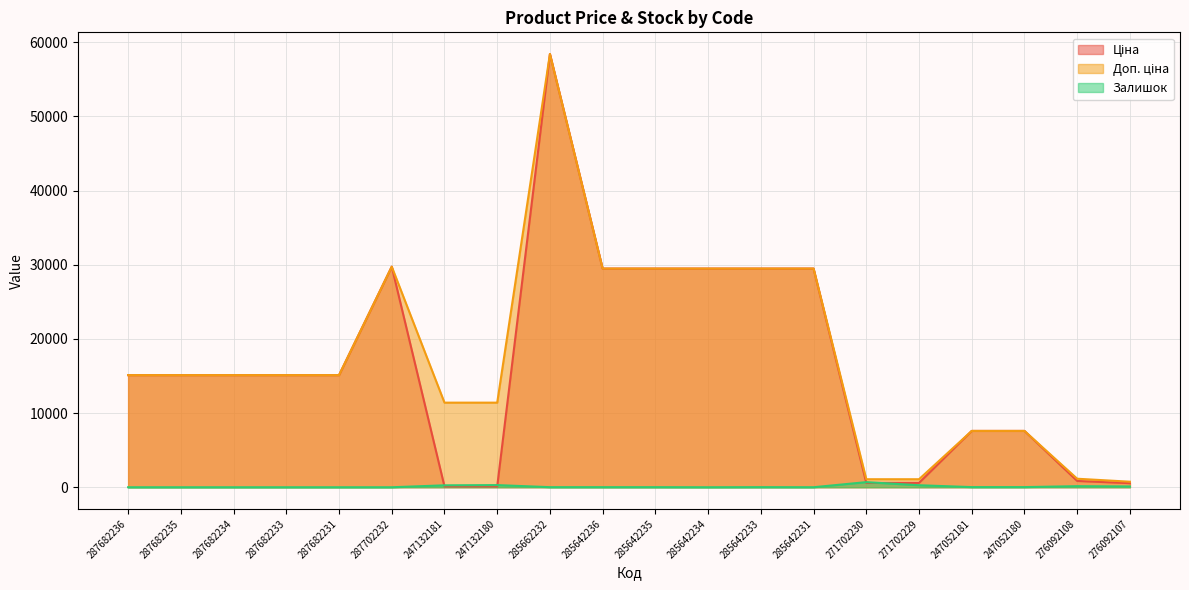

True or false: Доп. ціна has a value of 1280.1 at 276092107.

False